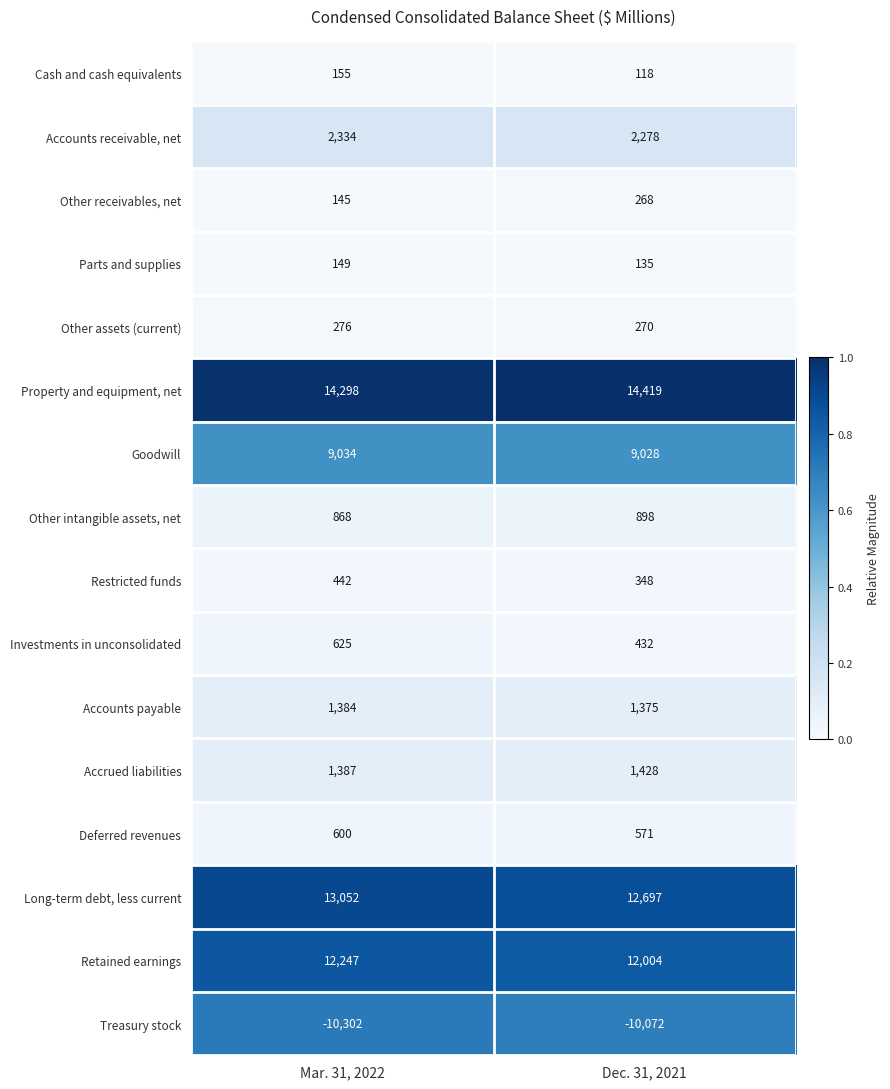

Between Mar. 31, 2022 and Dec. 31, 2021, which series saw the biggest shift?

Long-term debt, less current